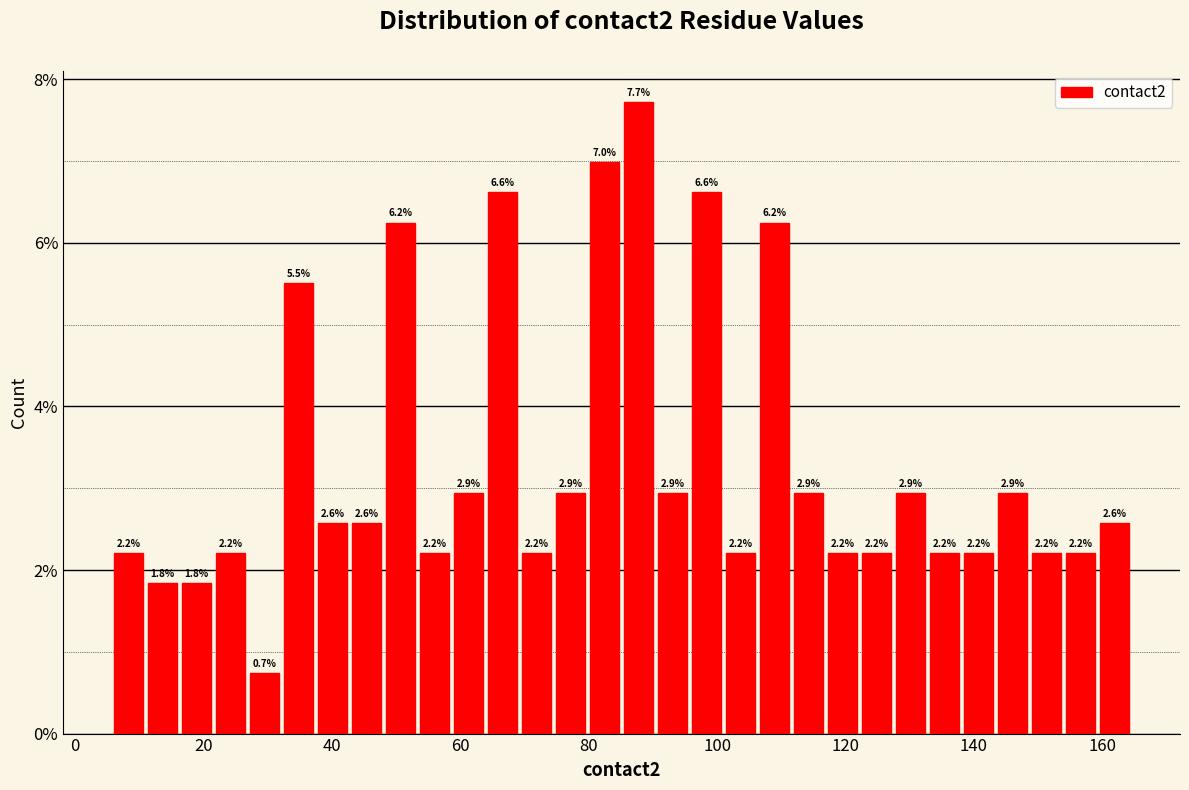

Read against the x-axis, roughly where is the centre of the tallest bar?

88